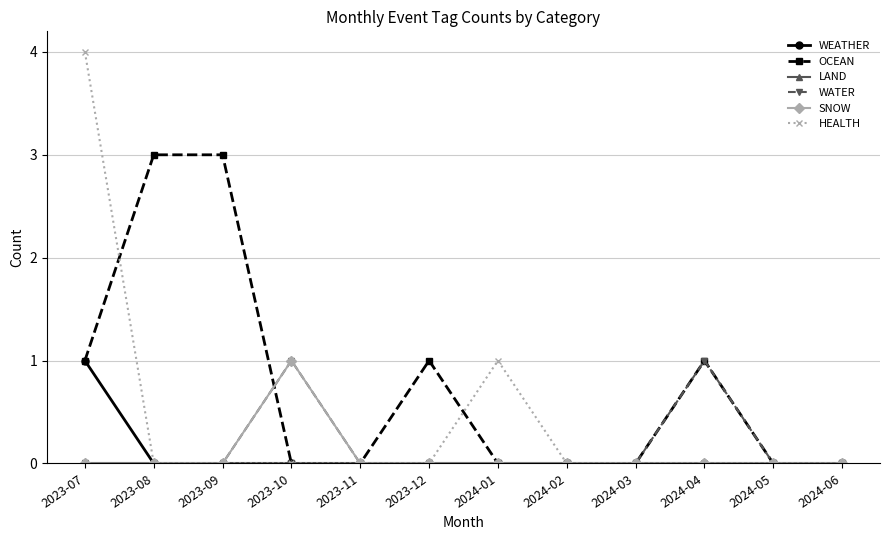

Which series has the widest spread of values?

HEALTH